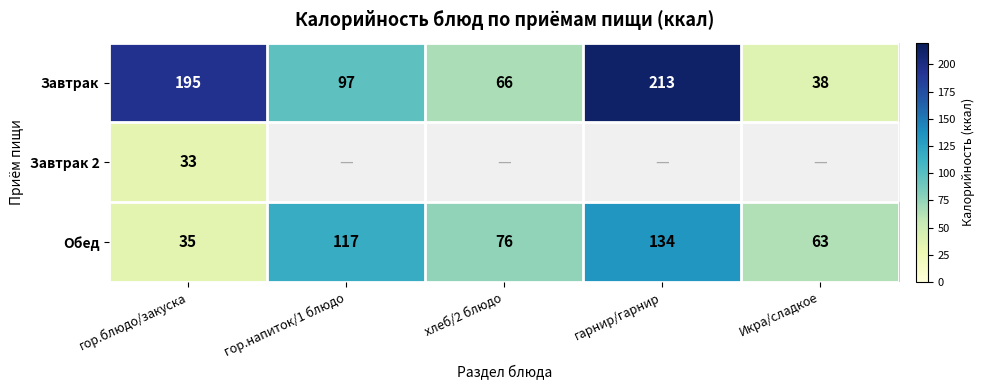

What is the difference between the second highest and second lowest values in the Обед series?

54